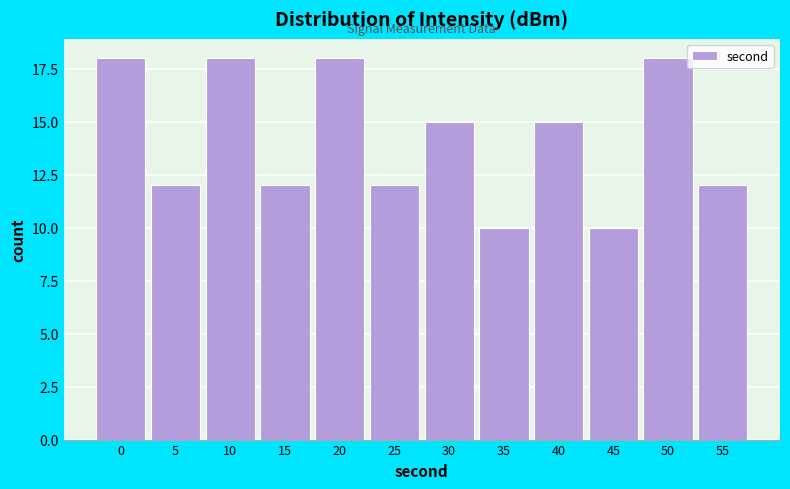

Reading left to right, transcribe all the data shown in this chart.

0=18	5=12	10=18	15=12	20=18	25=12	30=15	35=10	40=15	45=10	50=18	55=12